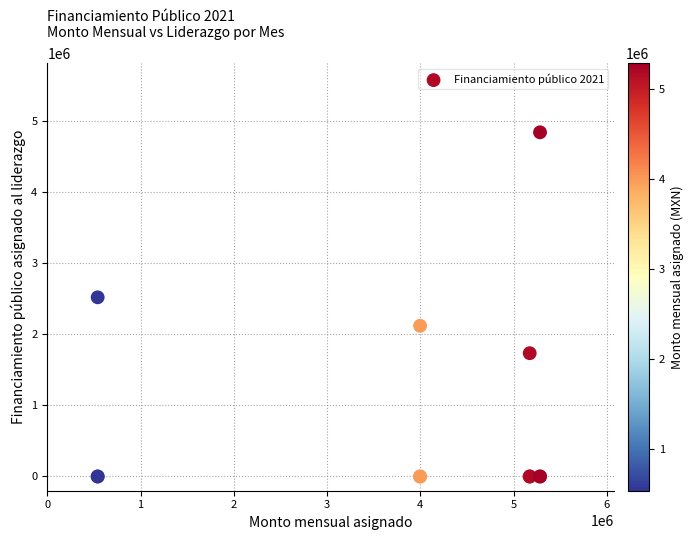

What Y value in the scatter plot is closest to 2417491?

2517000.0